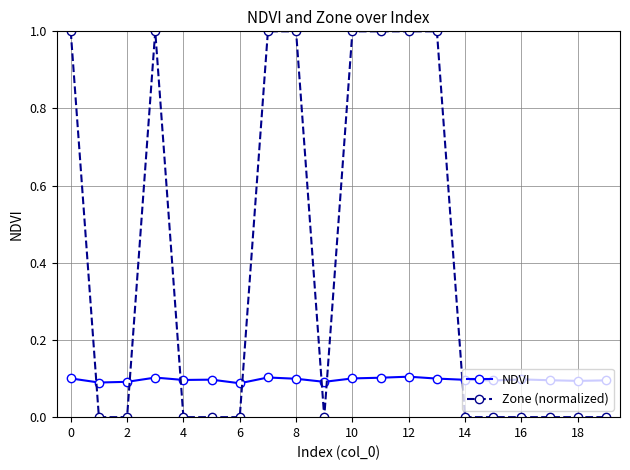

What is the highest value of the Zone (normalized) series?

1.0